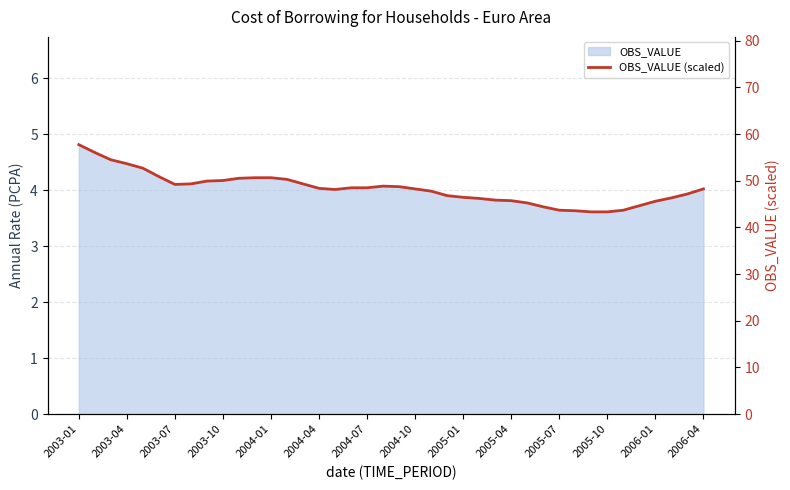

The value at 2003-07 is 22.2. True or false?

False